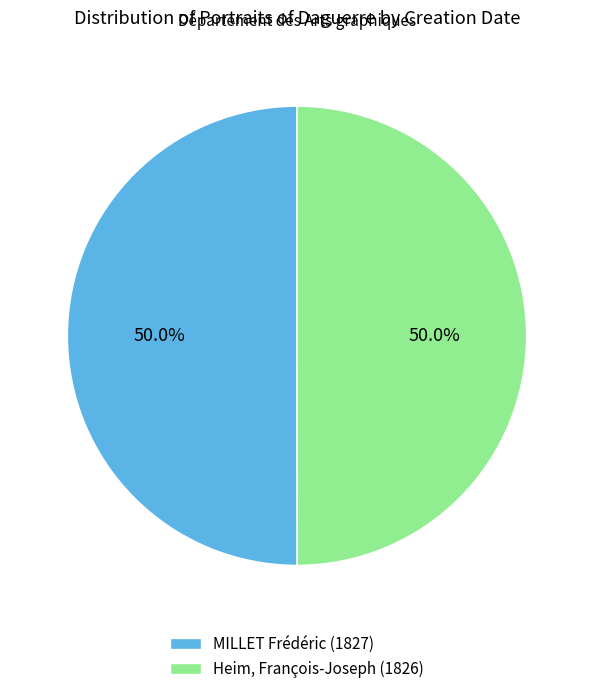

Approximately how many times larger is the value at Heim, François-Joseph (1826) compared to MILLET Frédéric (1827)?

1.0